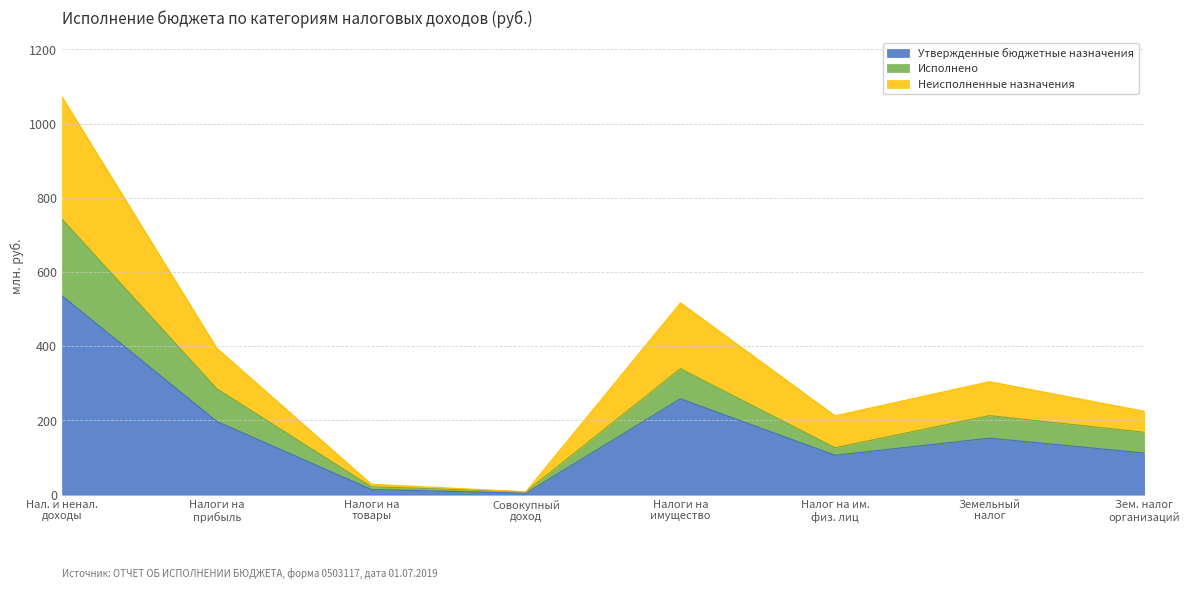

Does the chart have visible grid lines?

Yes